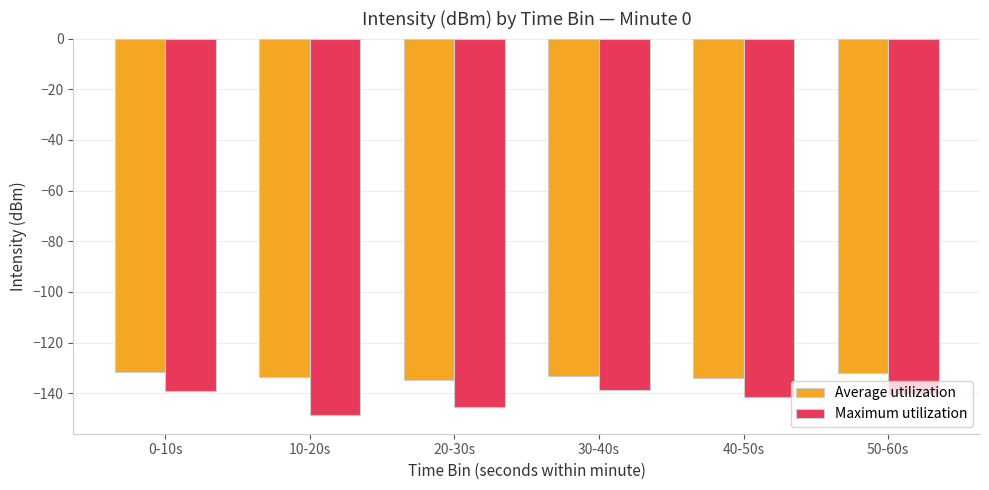

What is the maximum value for Maximum utilization?

-138.7